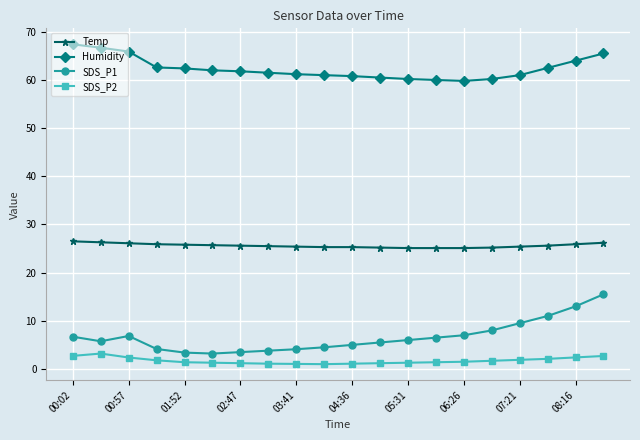

What is the minimum value for Humidity?

59.8